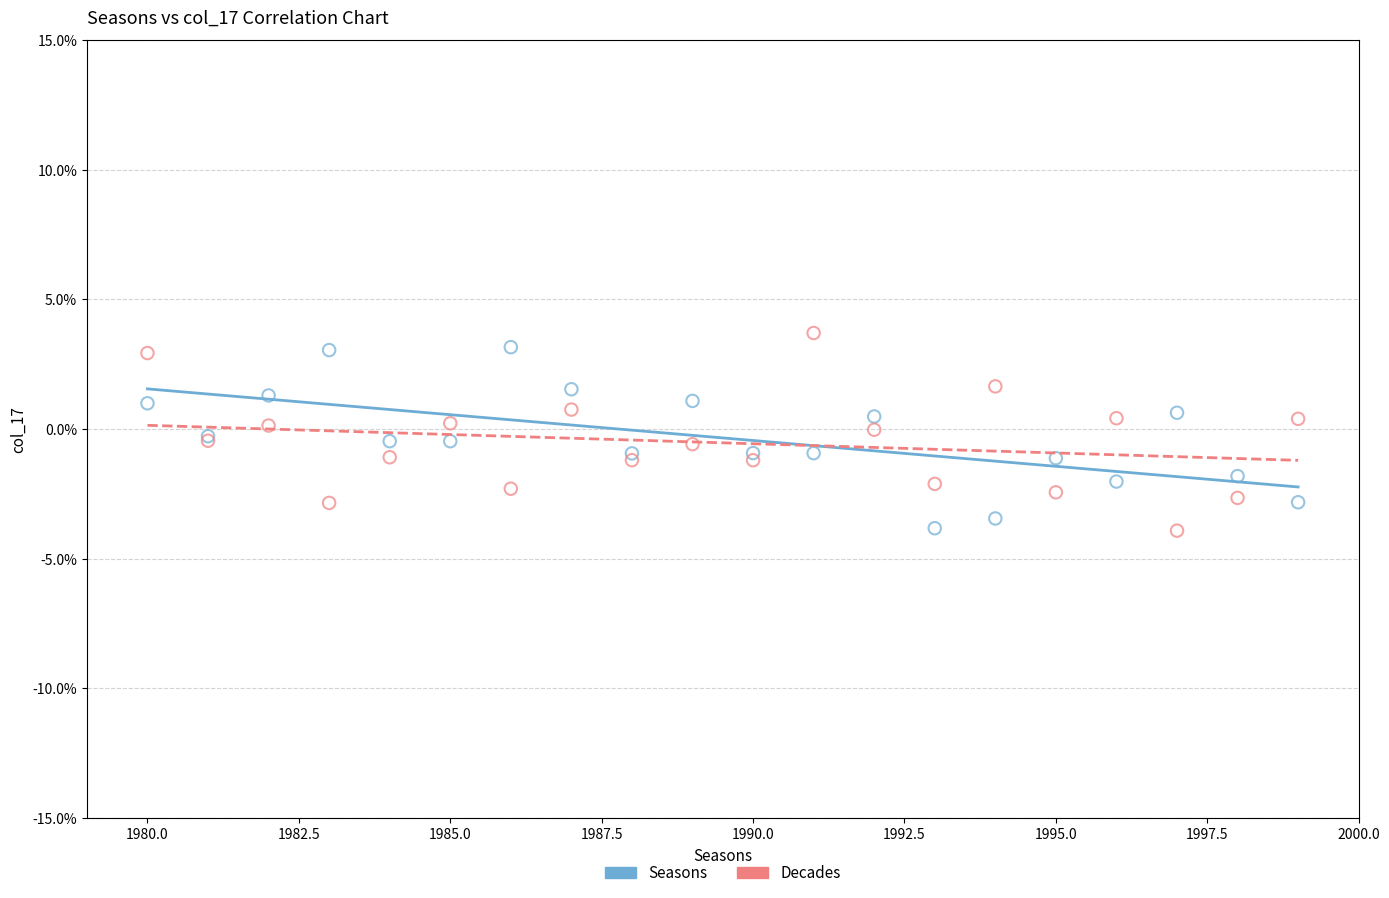

Which series has the widest spread of Y values?

Decades